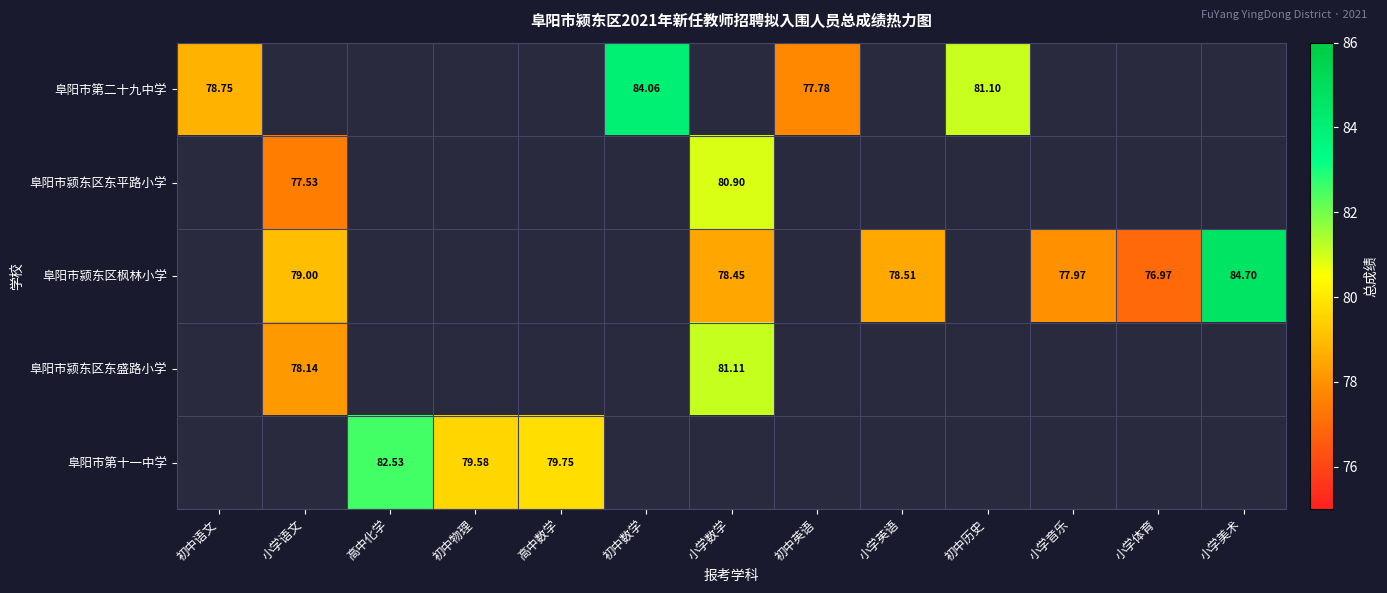

True or false: 阜阳市第二十九中学 has a value of -26.0 at 小学体育.

False